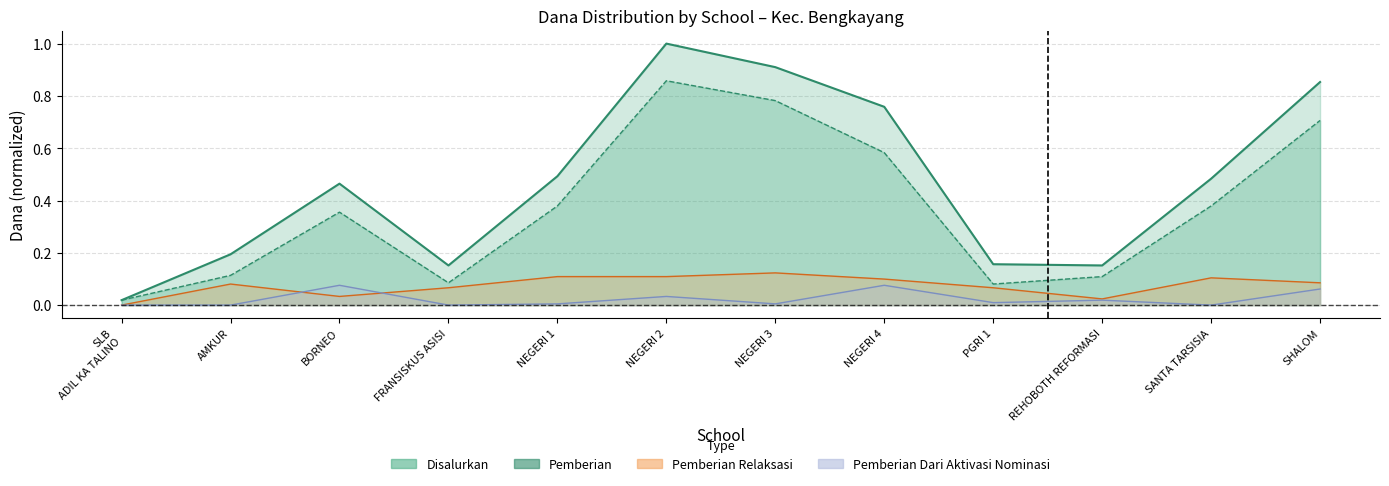

Is the value of Pemberian at PGRI 1 greater than the value of Pemberian Dari Aktivasi Nominasi at FRANSISKUS ASISI?

Yes